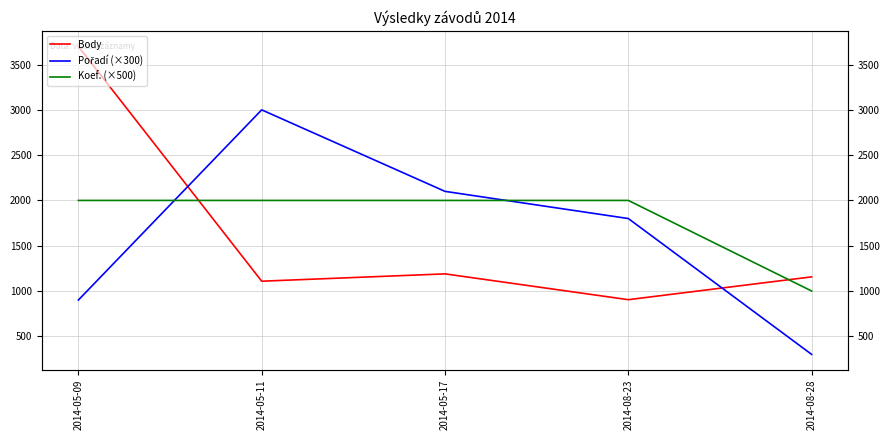

Reading left to right, transcribe all the data shown in this chart.

Body: 2014-05-09=3700	2014-05-11=1108	2014-05-17=1189	2014-08-23=904	2014-08-28=1156
Pořadí (×300): 2014-05-09=900	2014-05-11=3000	2014-05-17=2100	2014-08-23=1800	2014-08-28=300
Koef. (×500): 2014-05-09=2000	2014-05-11=2000	2014-05-17=2000	2014-08-23=2000	2014-08-28=1000